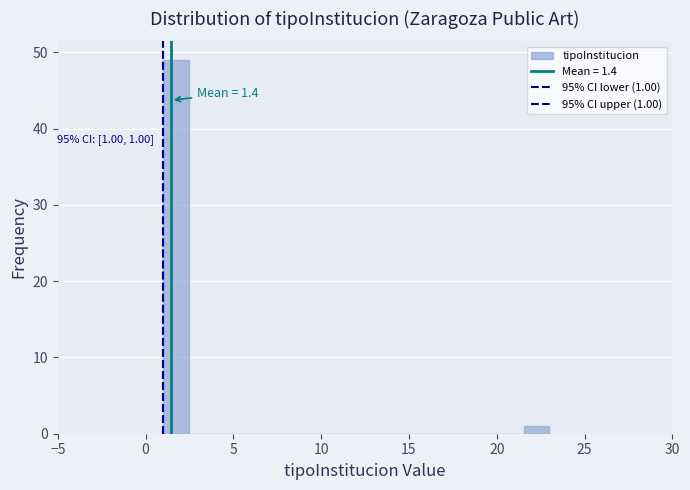

Around what value on the x-axis is the tallest bar? Give the approximate position of its centre, as read against the axis.

1.5